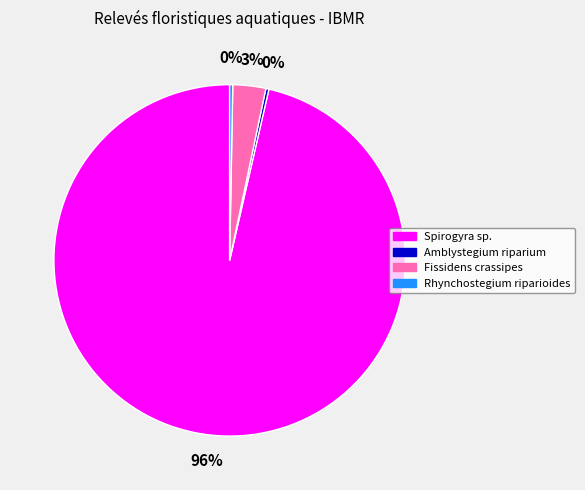

Which category accounts for the majority?

Spirogyra sp.